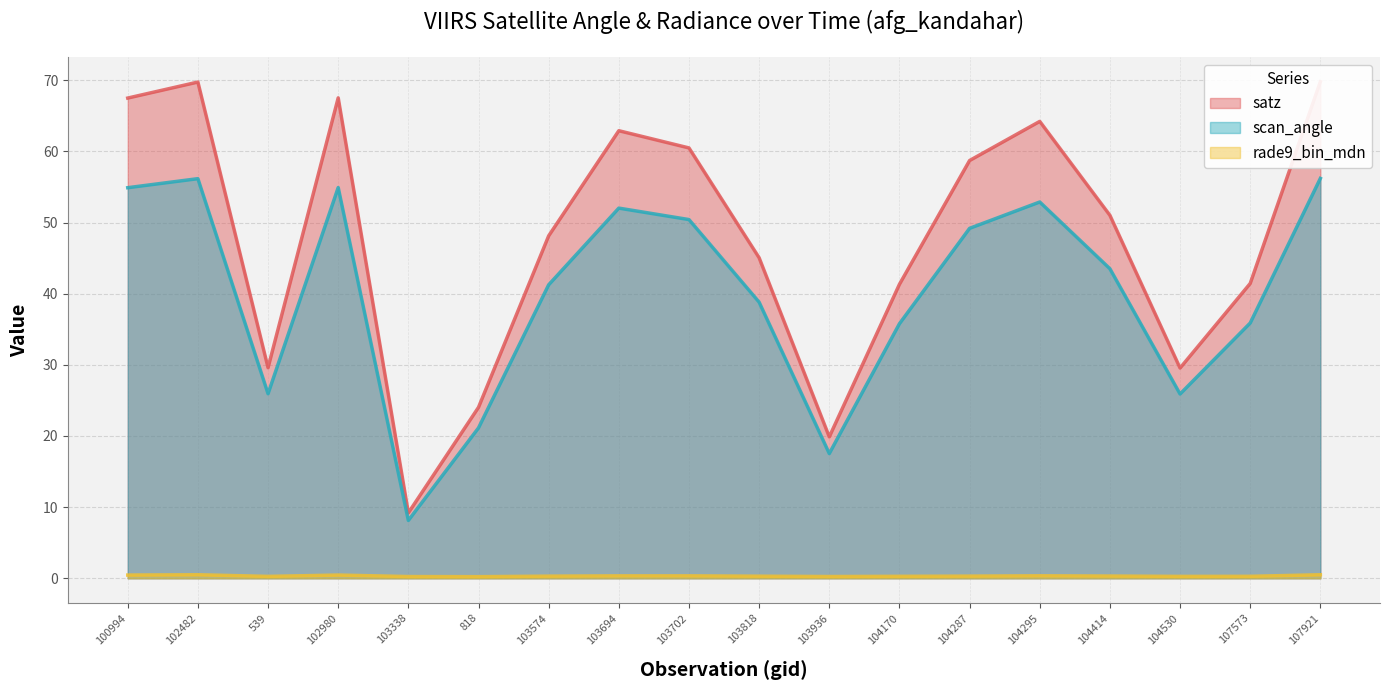

True or false: rade9_bin_mdn has more than 1 interior local peaks.

True